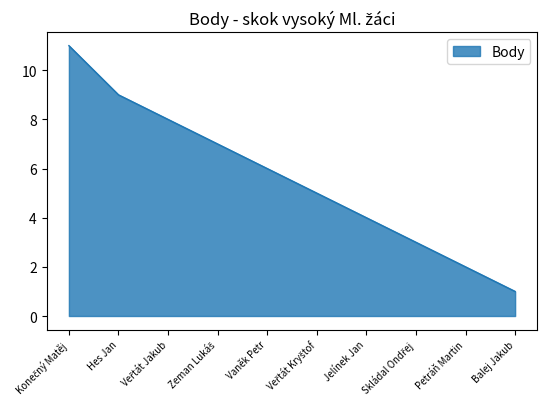

At which label is the value closest to 6?

Vaněk Petr